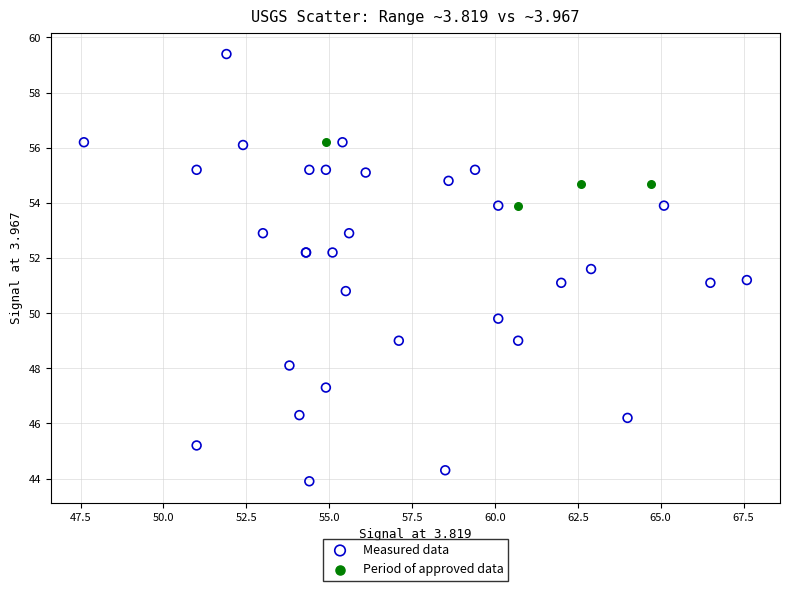

Which series reaches the minimum Y coordinate?

Measured data